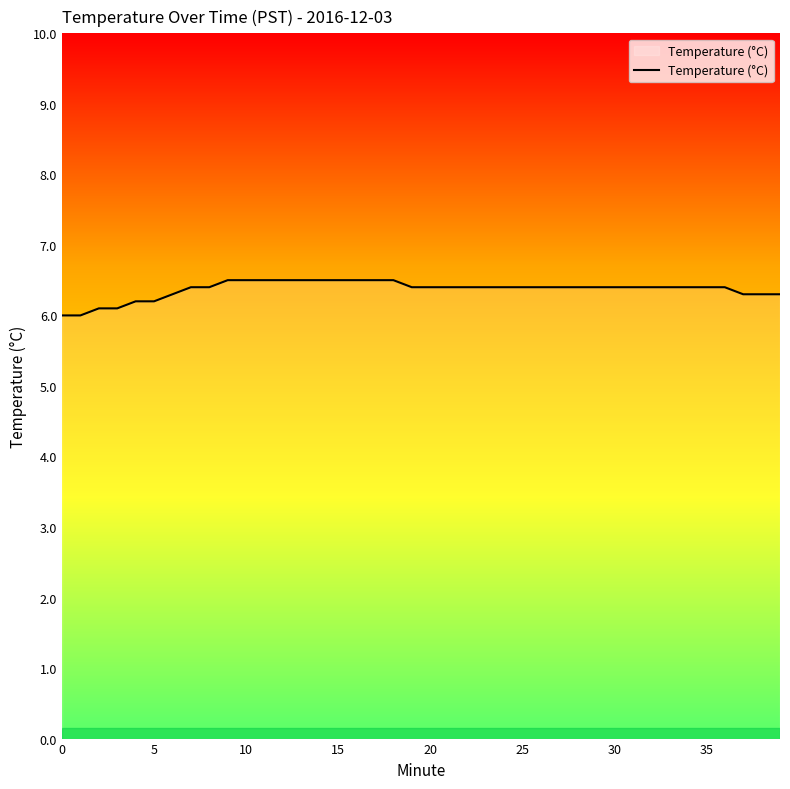

Reading left to right, extract all data points from this chart.

6.0	6.0	6.1	6.1	6.2	6.2	6.3	6.4	6.4	6.5	6.5	6.5	6.5	6.5	6.5	6.5	6.5	6.5	6.5	6.4	6.4	6.4	6.4	6.4	6.4	6.4	6.4	6.4	6.4	6.4	6.4	6.4	6.4	6.4	6.4	6.4	6.4	6.3	6.3	6.3